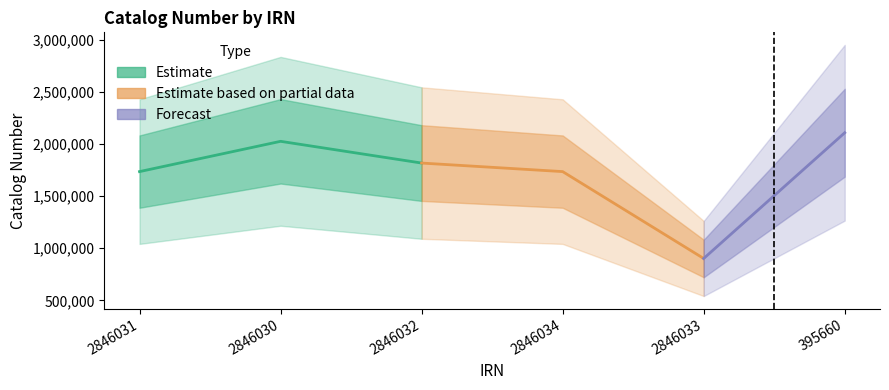

What is the difference between the values at 2846030 and 2846034?

290767